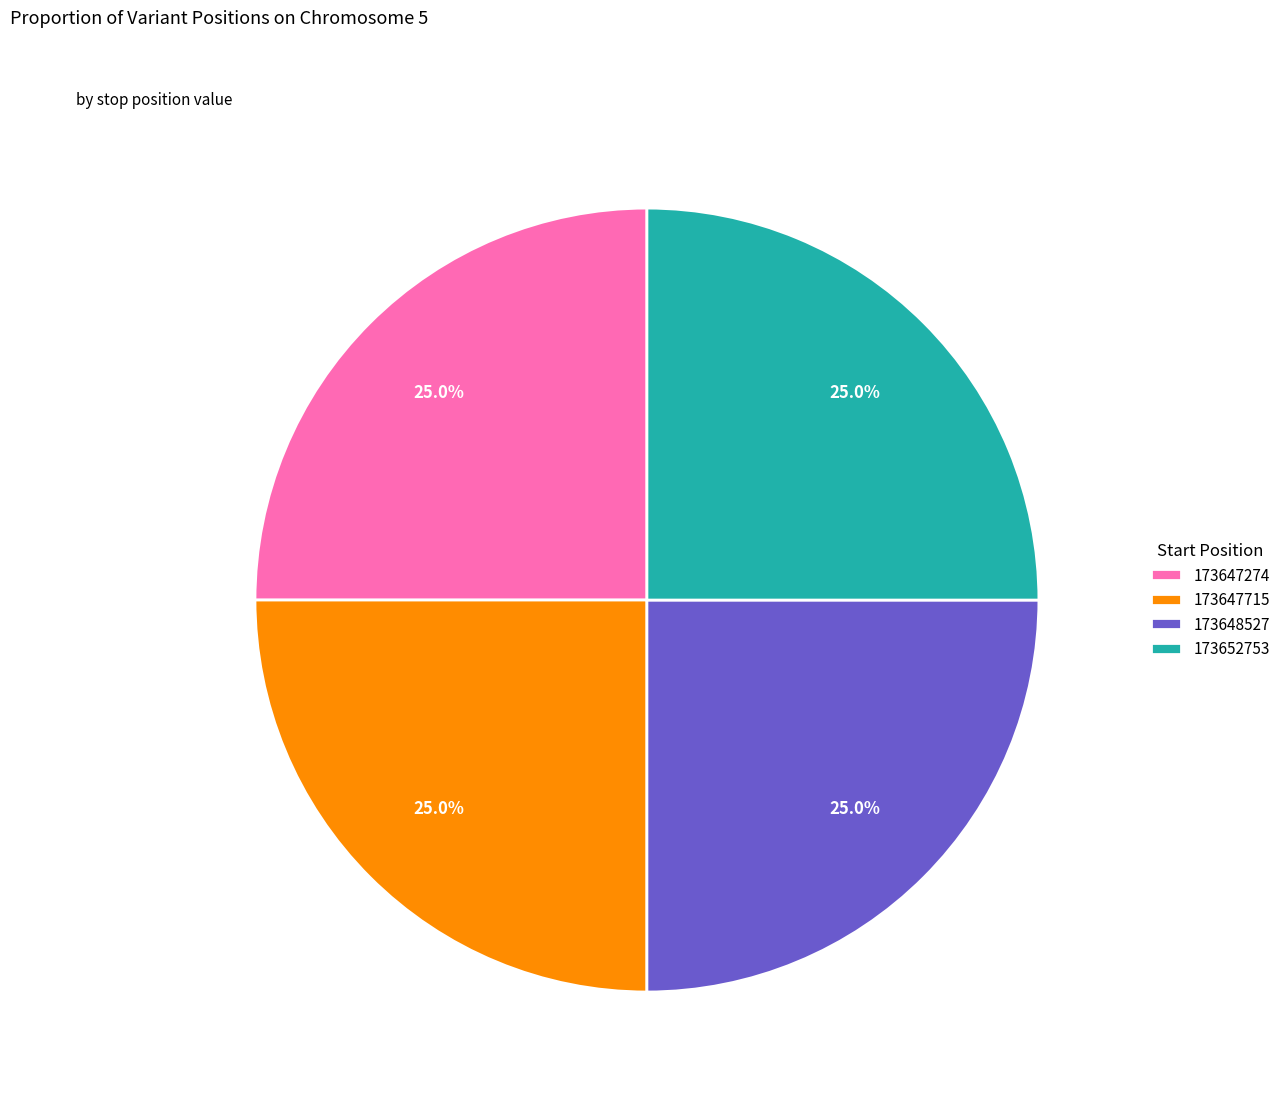

What is the total percentage of 173647274 and 173652753?

50.0%